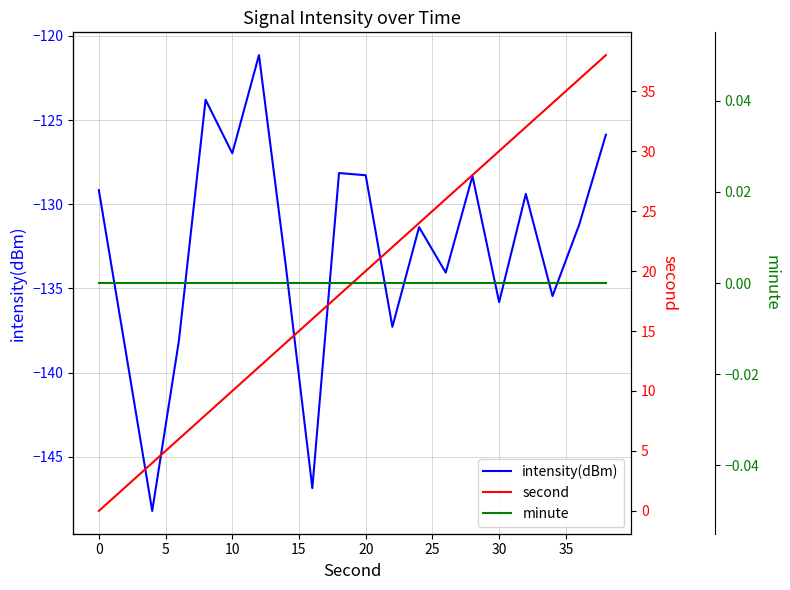

What is the highest value of the intensity(dBm) series?

-121.1